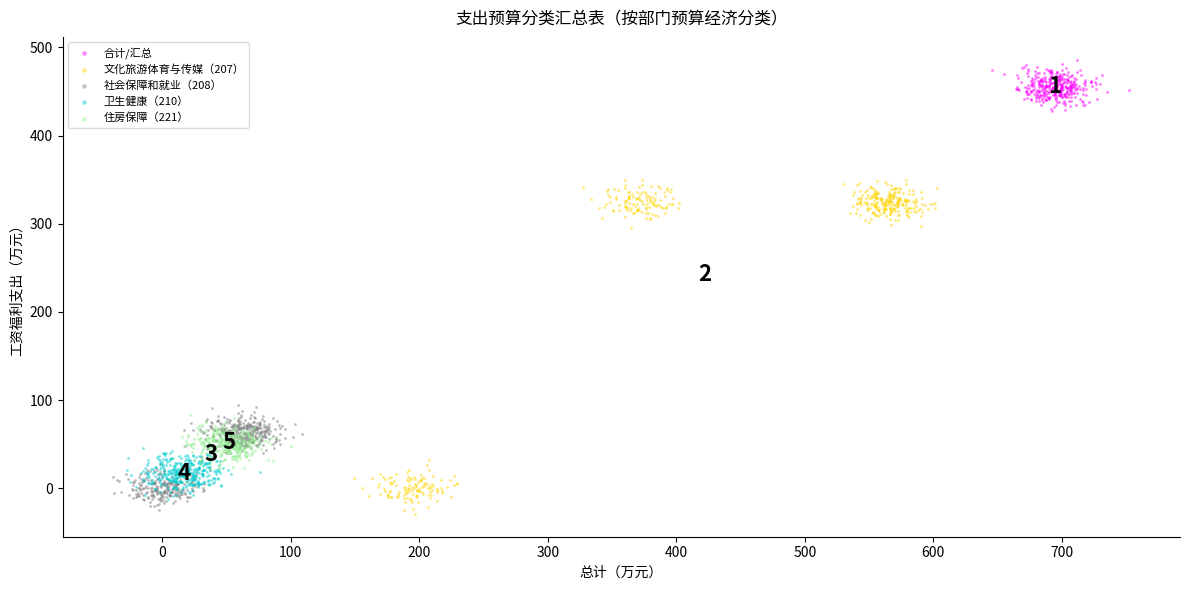

Which series has the widest spread of Y values?

文化旅游体育与传媒（207）